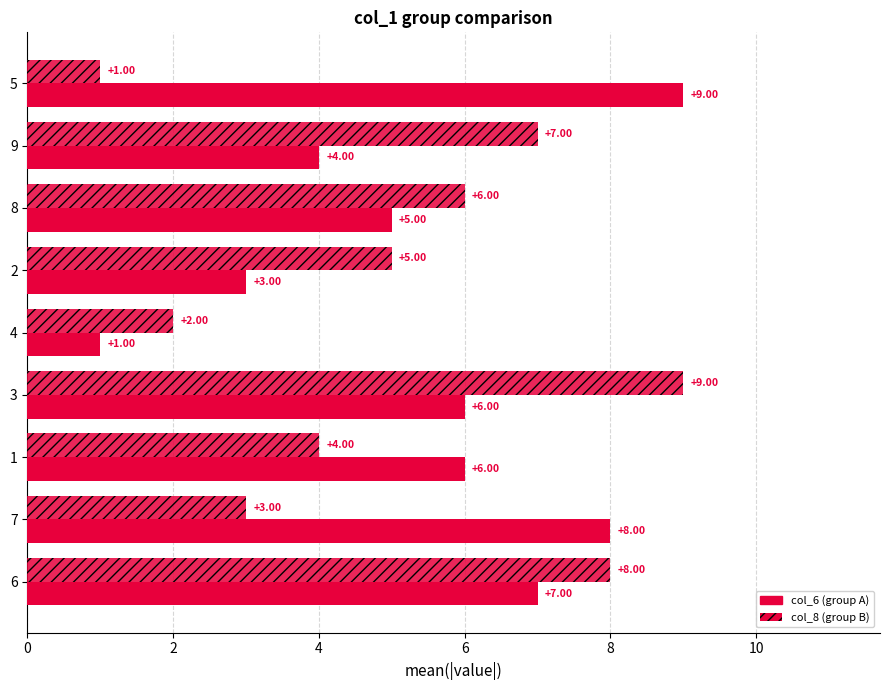

Count the number of data series in this chart.

2